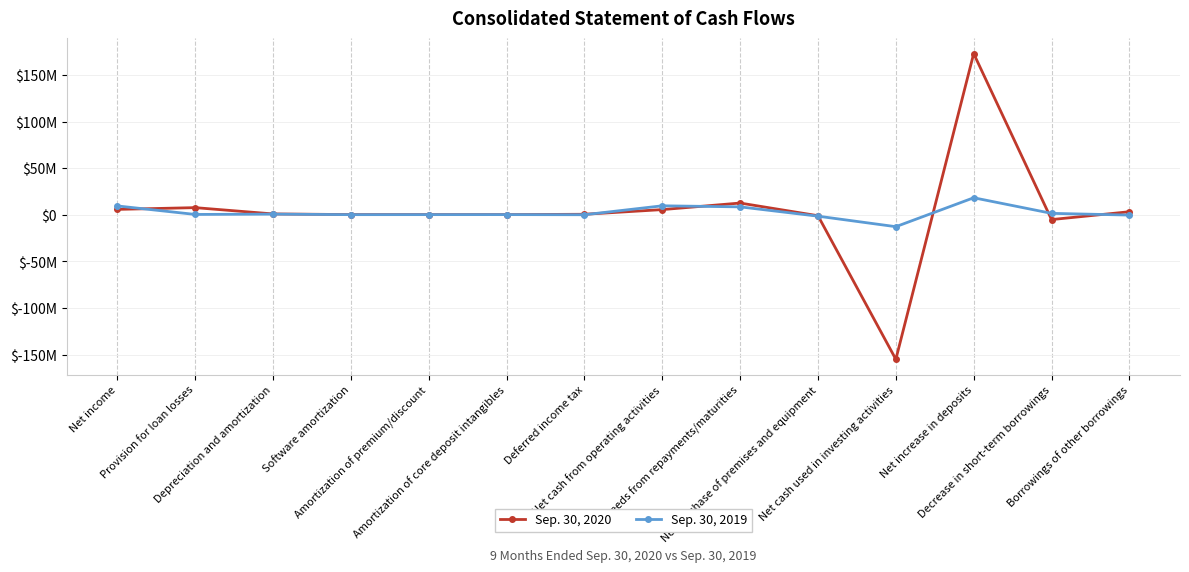

What is the approximate value of Sep. 30, 2019 at Net cash from operating activities, to the nearest 10?

9713000